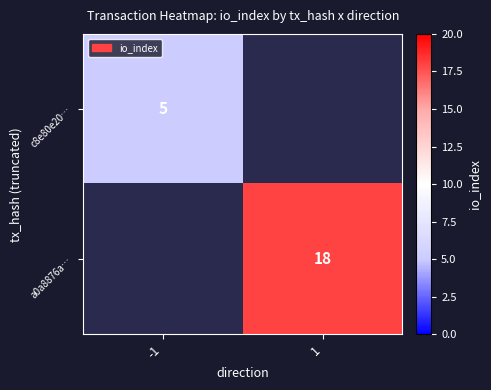

At which category does the chart reach its minimum across all series?

-1